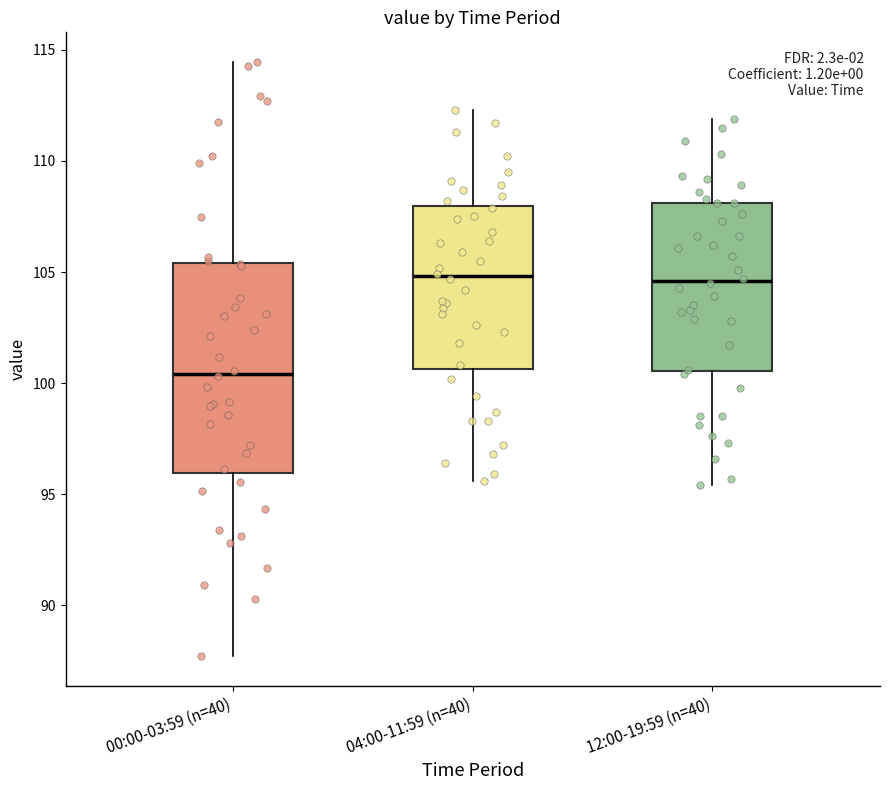

Reading left to right, transcribe this box plot: for each box, give where its median line is, the range the box spans, and where its two whiskers end, as read against the y-axis. The values are not printed on the chart, so give them approximately, as read against the axis.

00:00-03:59 (n=40): median 100.5, box 96.0 to 105.5, whiskers 87.5 to 114.5
04:00-11:59 (n=40): median 105.0, box 100.5 to 108.0, whiskers 95.5 to 112.5
12:00-19:59 (n=40): median 104.5, box 100.5 to 108.0, whiskers 95.5 to 112.0